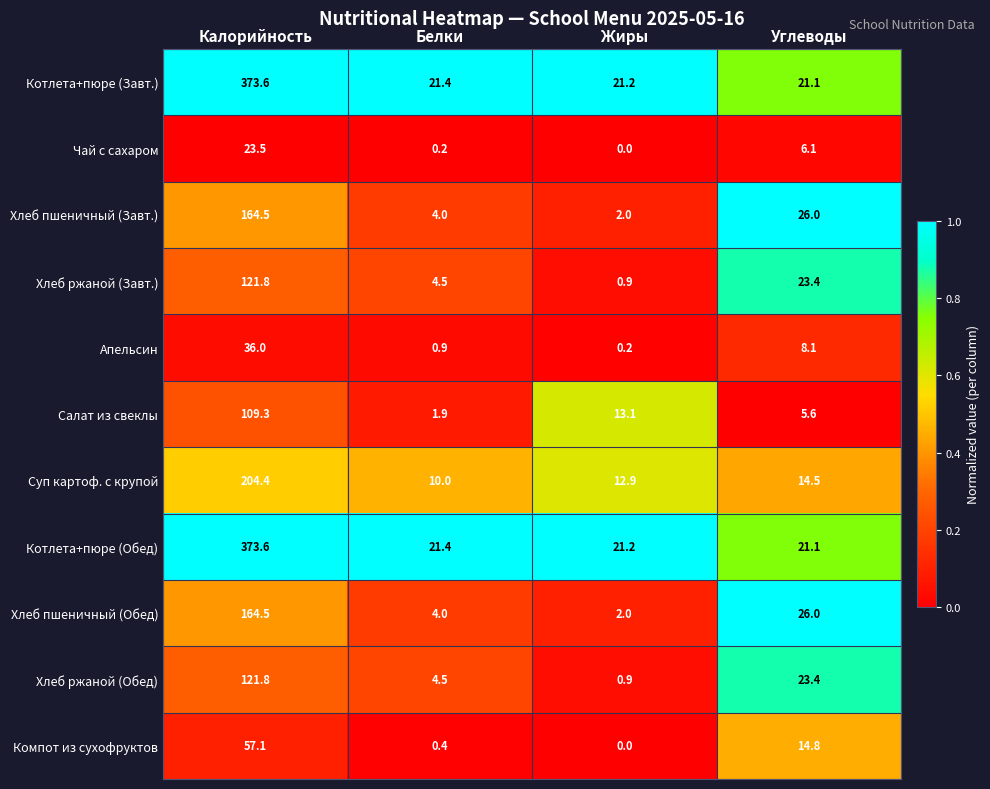

What is the difference between the highest and lowest values at Белки?

21.2